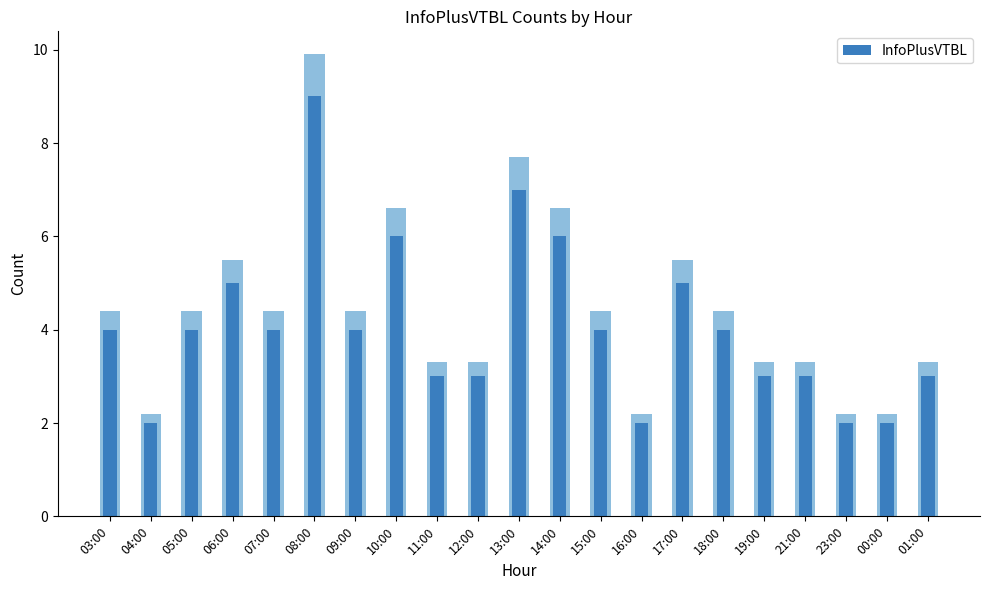

How many data points are less than 4?

9